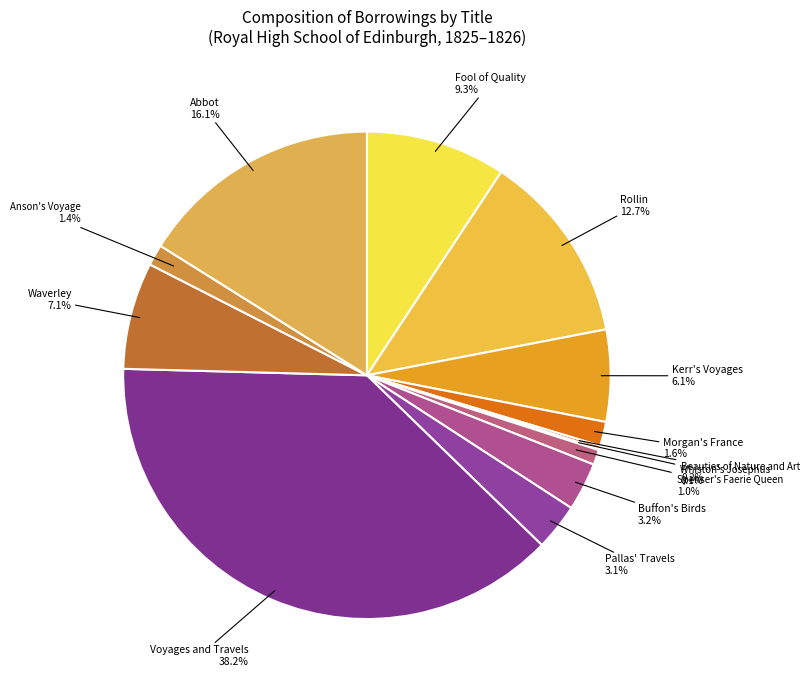

Between Waverley and Kerr's Voyages, which is larger?

Waverley